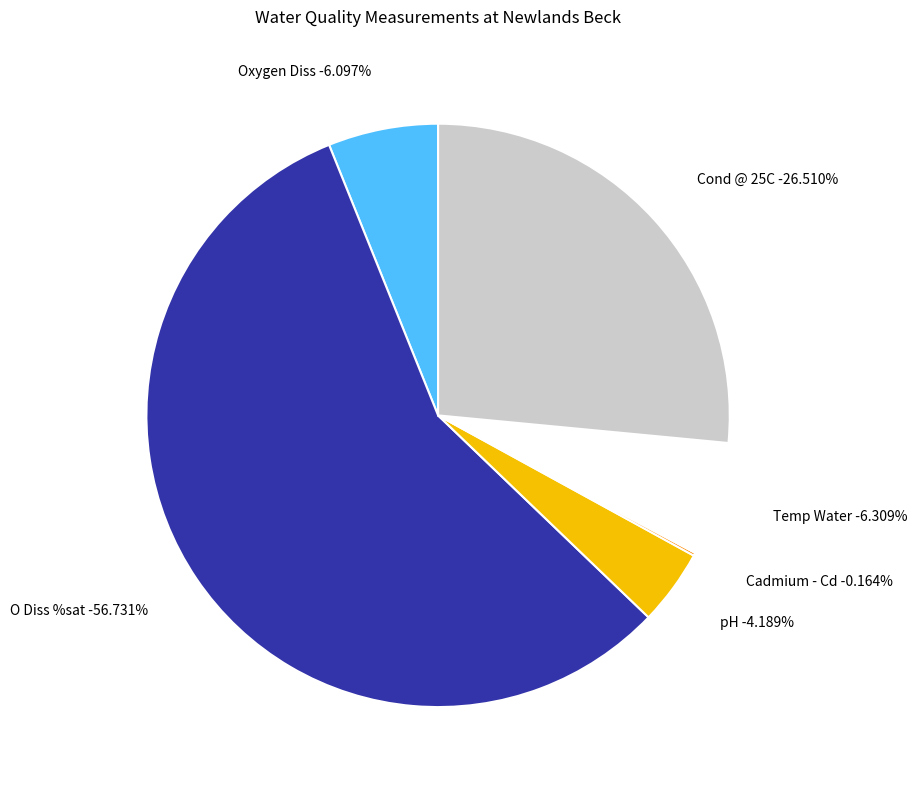

What percentage do pH and Cadmium - Cd together represent?

4.4%